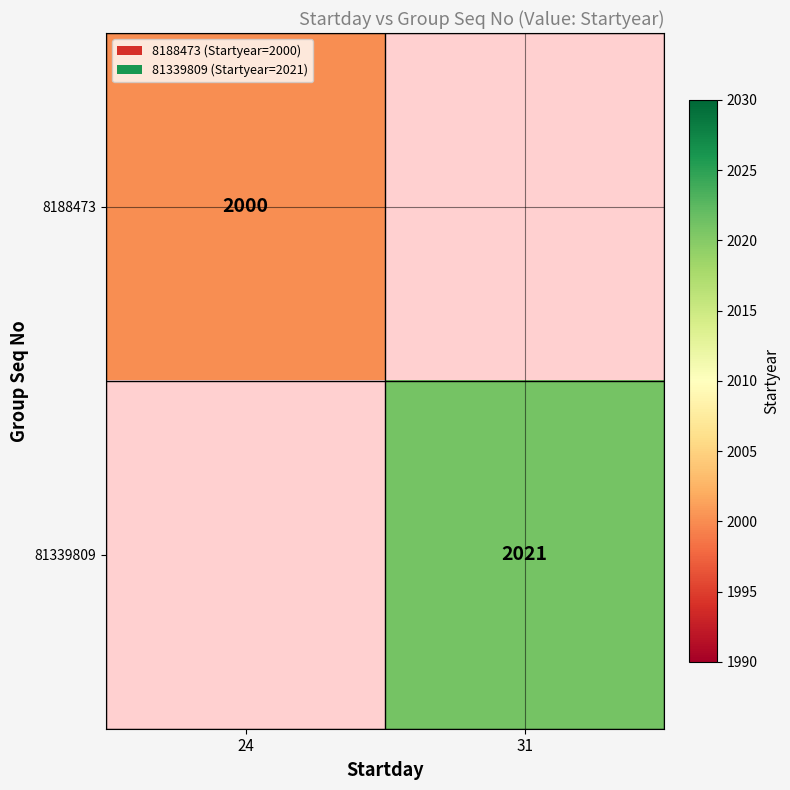

True or false: 81339809 has a value of 406 at 31.

False